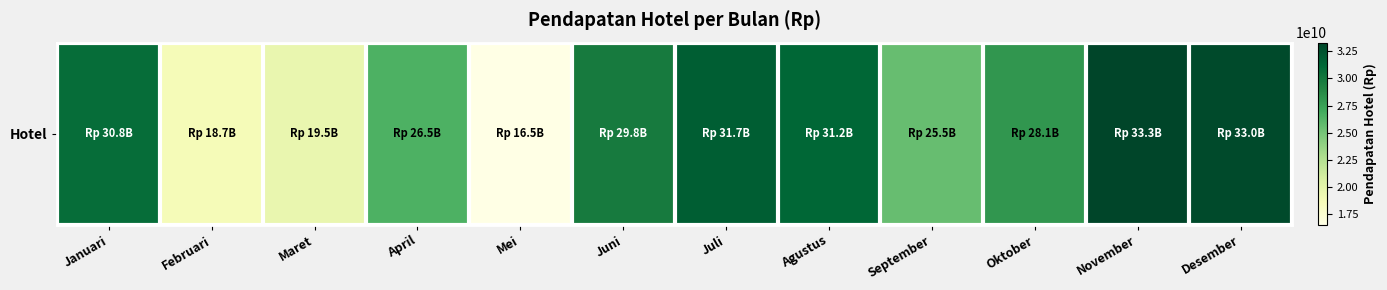

Count the number of values greater than 29814934978.

5